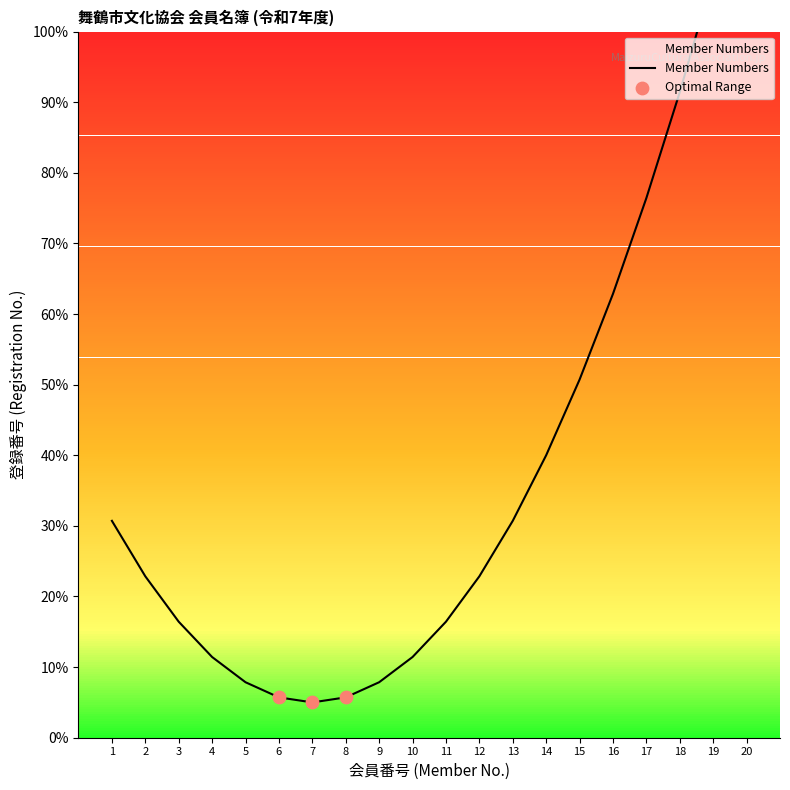

Which has a higher value, 9 or 19?

19